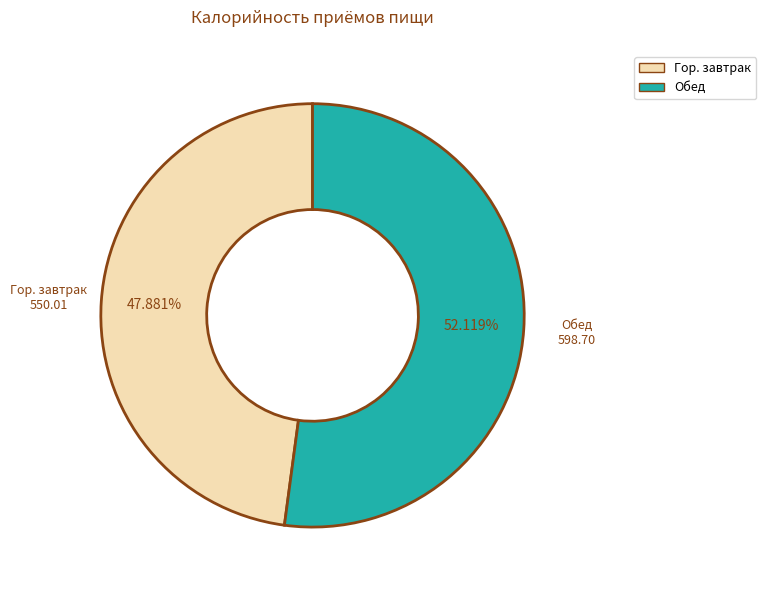

To the nearest percent, what percentage of the pie is Обед?

52%